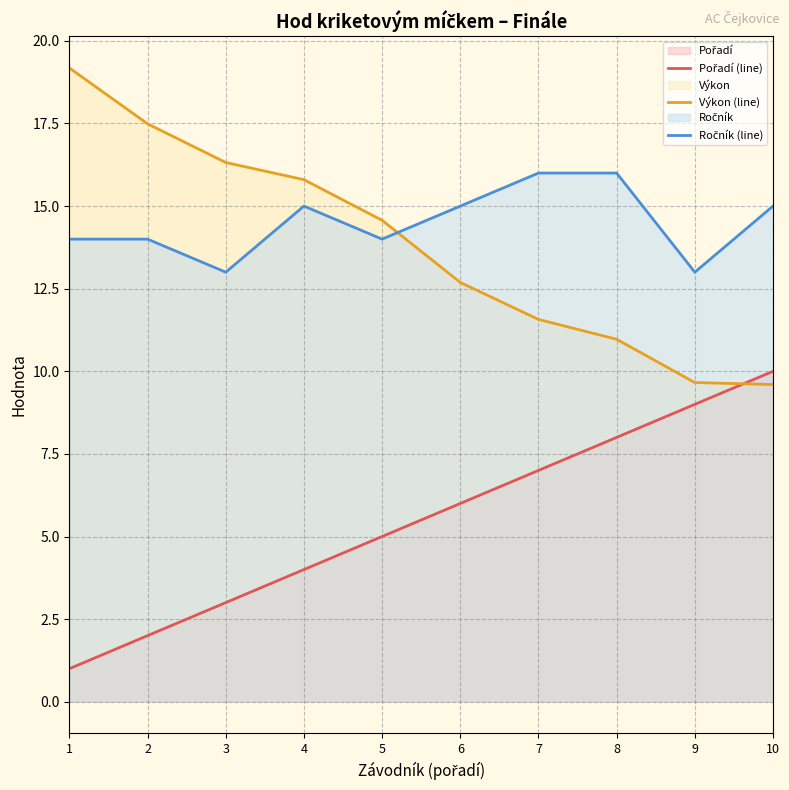

What are all the series names shown in the legend?

Pořadí (line), Výkon (line), Ročník (line)